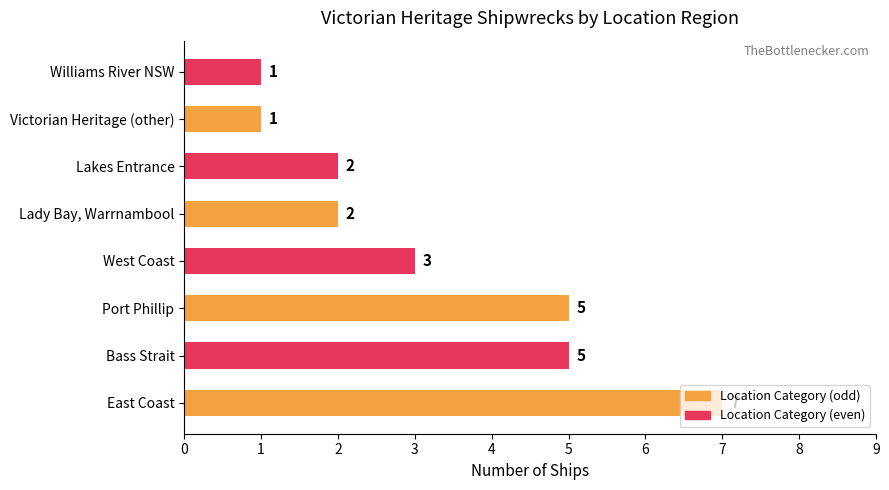

Between Williams River NSW and East Coast, which is larger?

East Coast